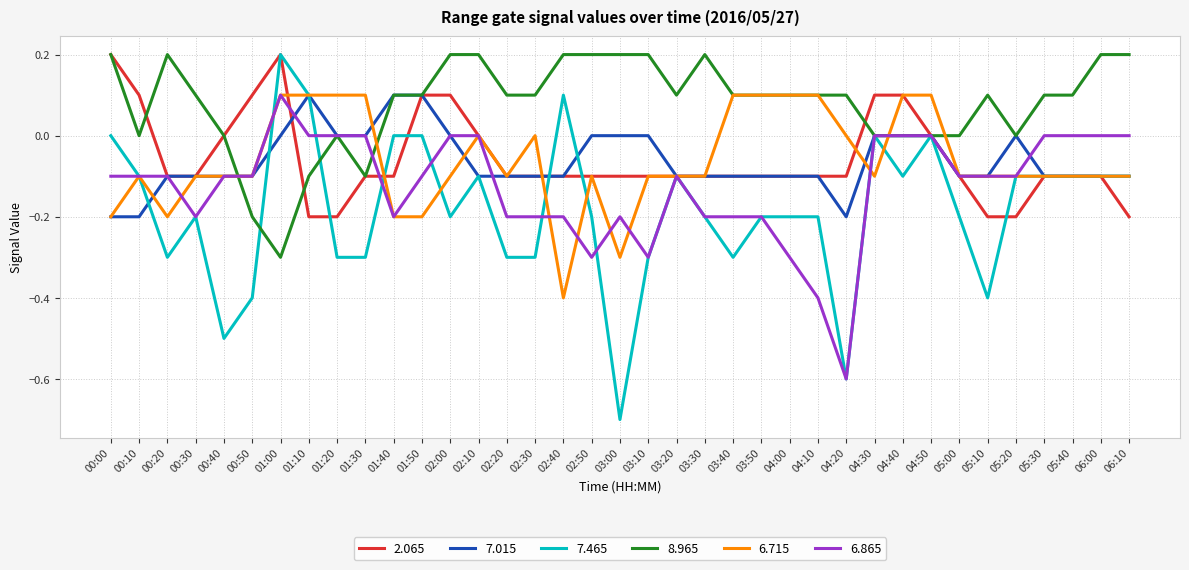

What is the spread (max minus min) of values at 01:30?

0.4